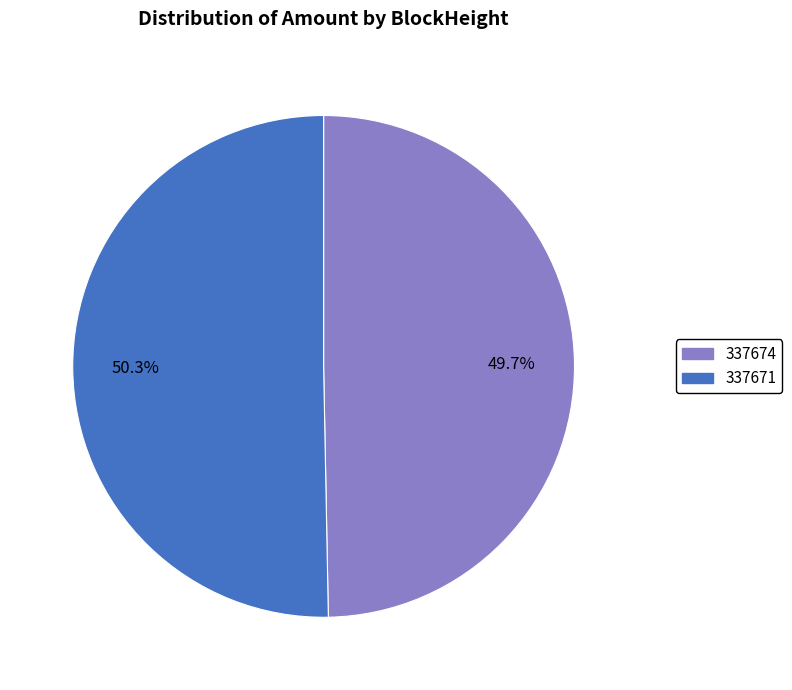

Is the sum of 337671 and 337674 greater than half?

Yes